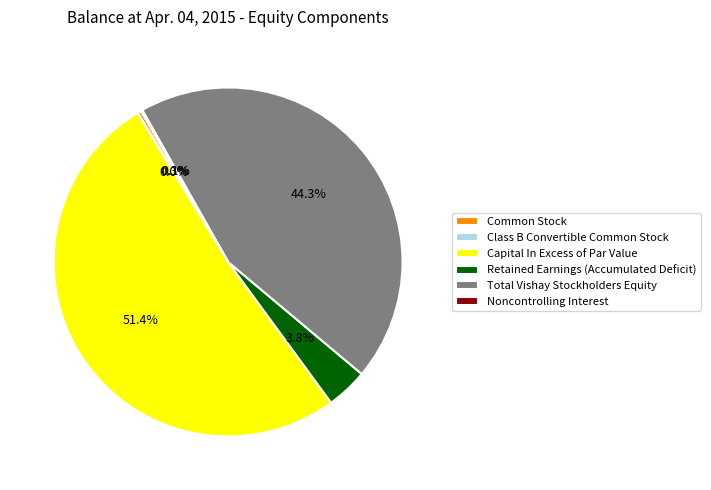

Does Capital In Excess of Par Value account for over 50% of the chart?

Yes